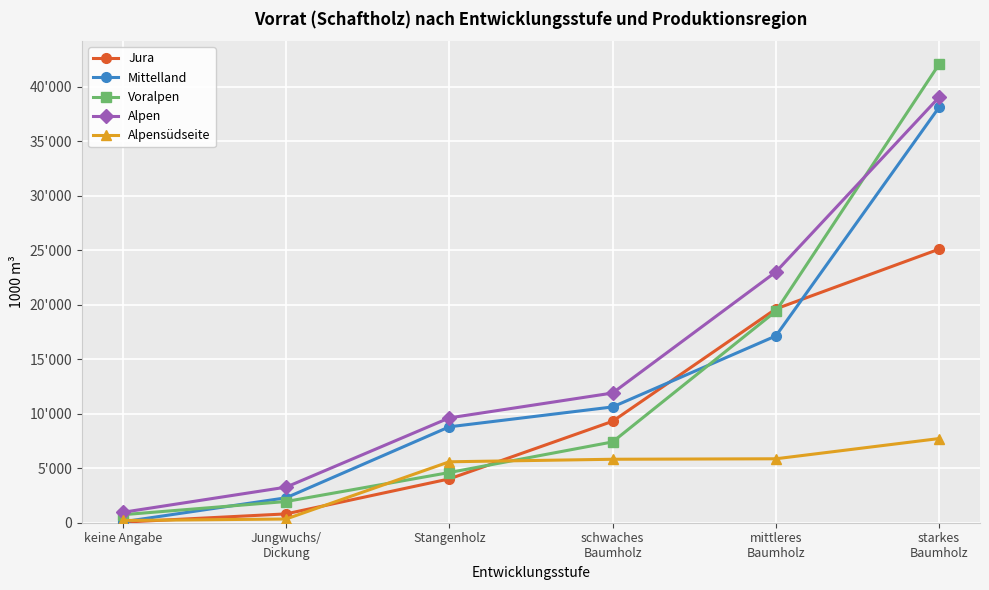

What are all the series names shown in the legend?

Jura, Mittelland, Voralpen, Alpen, Alpensüdseite